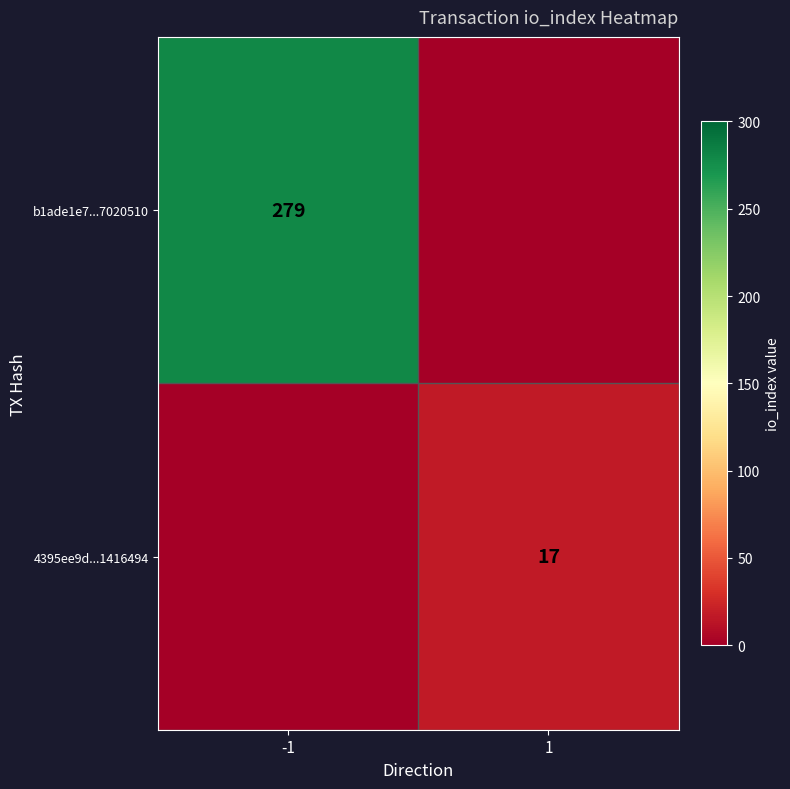

Is it true that b1ade1e7...7020510 equals 194 at -1?

False